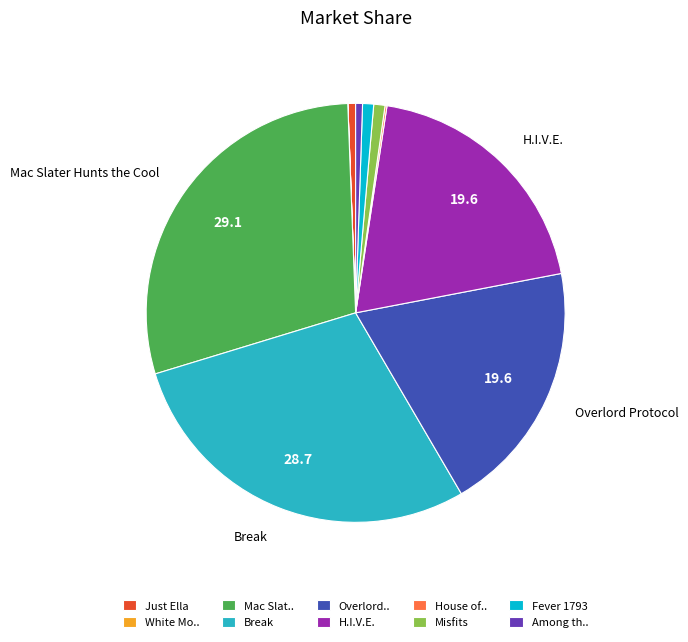

Between Misfits and Break, which is larger?

Break